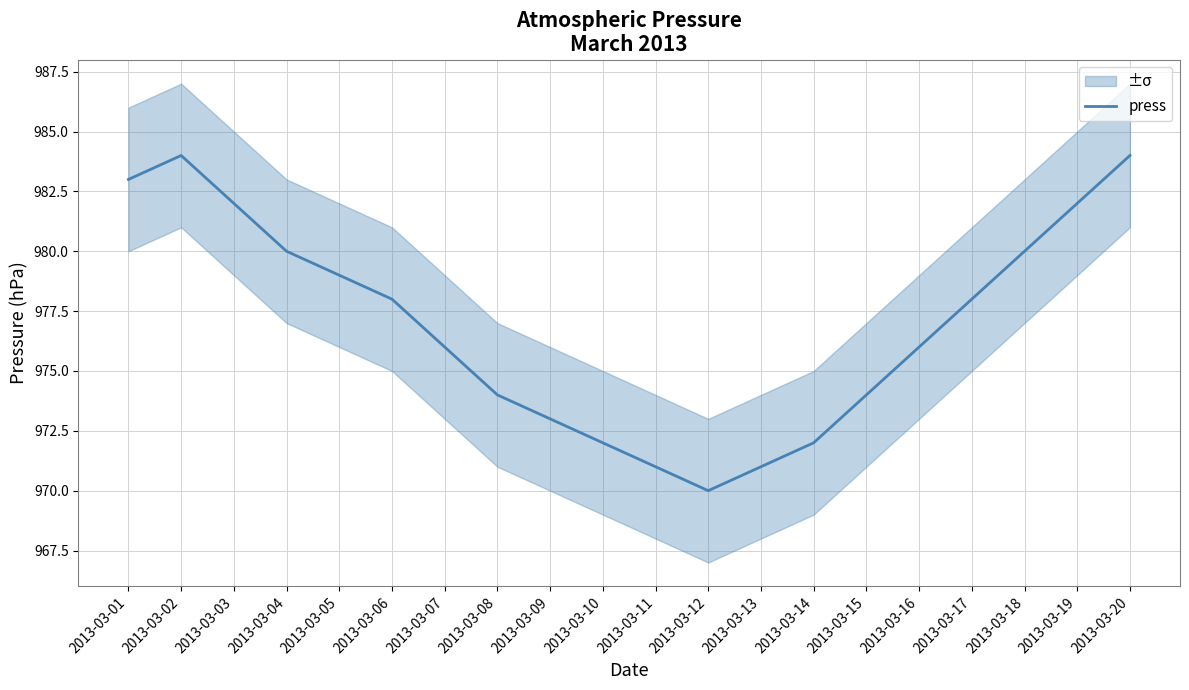

What is the difference between the second highest and second lowest values?

13